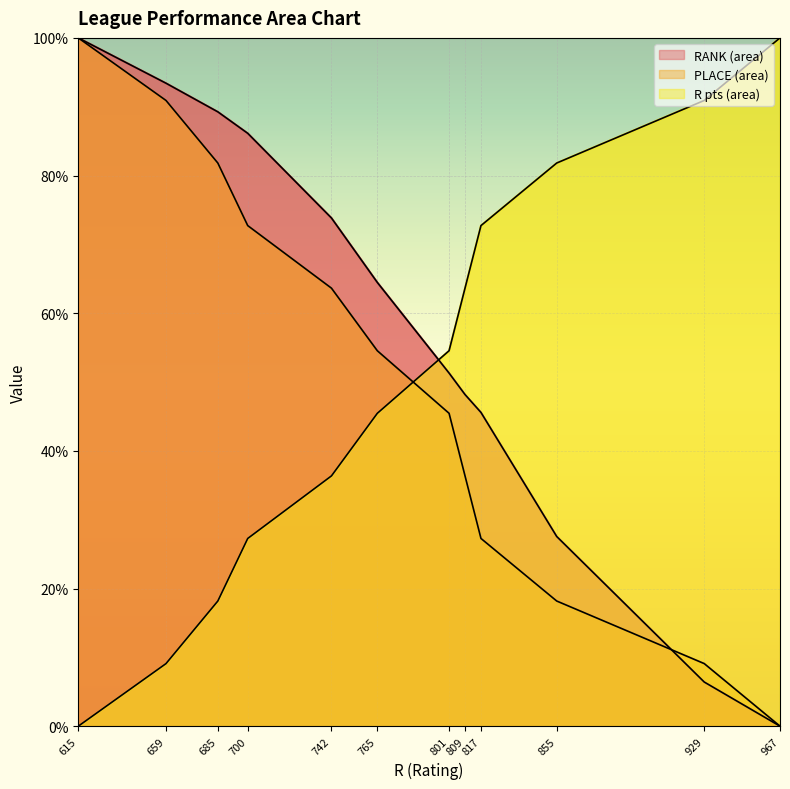

At how many categories does at least one series exceed 69?

9